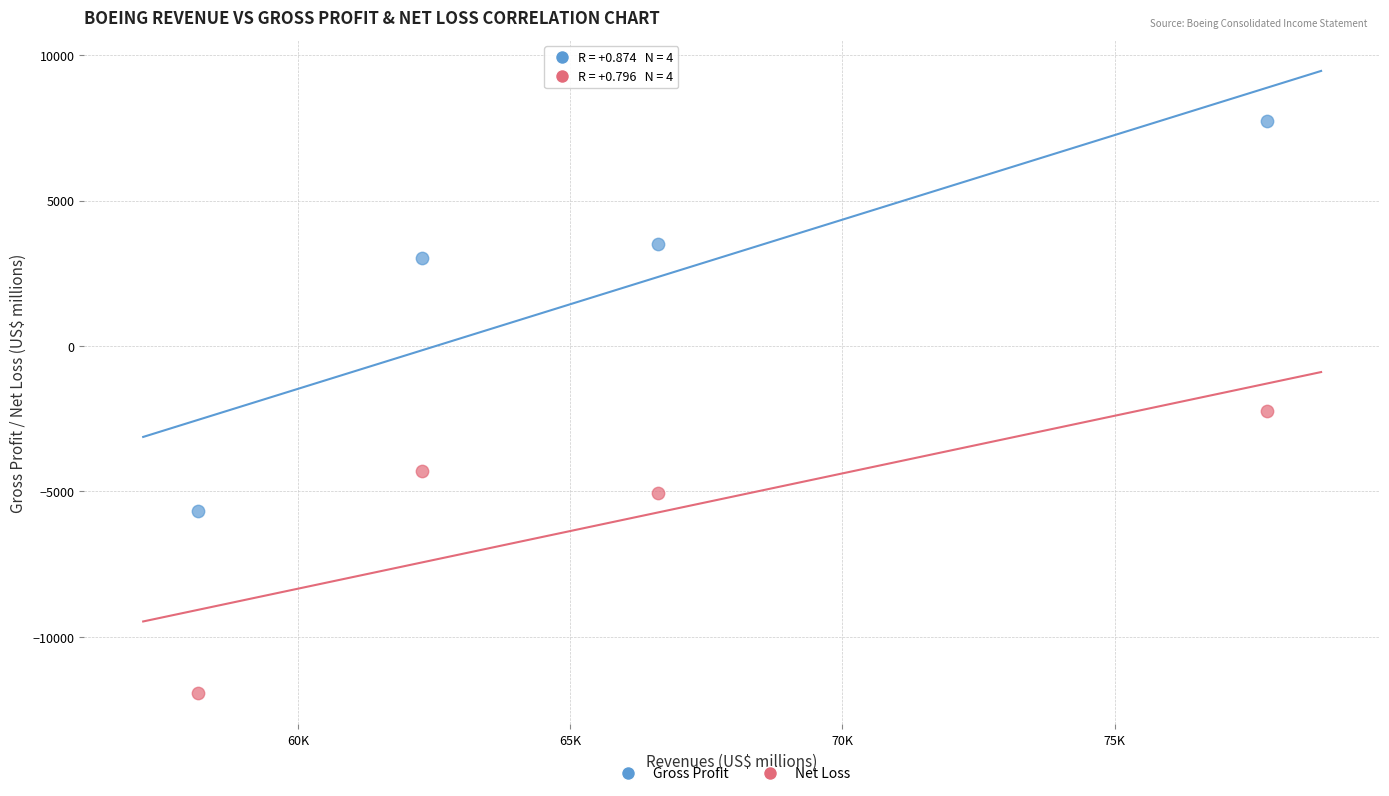

Across all data points, what is the range of Y values (max minus min)?

19665